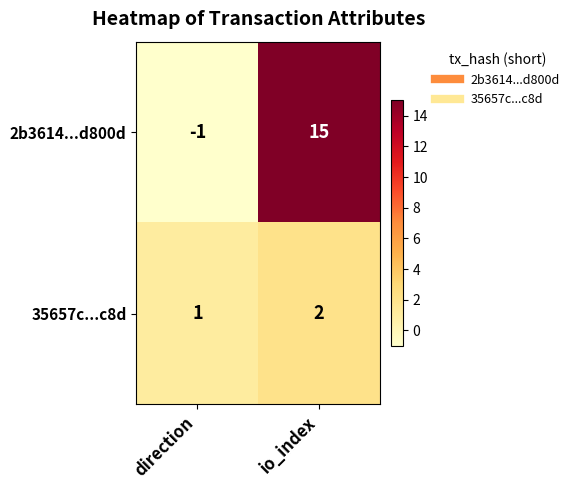

Which label corresponds to the smallest value in the chart?

direction